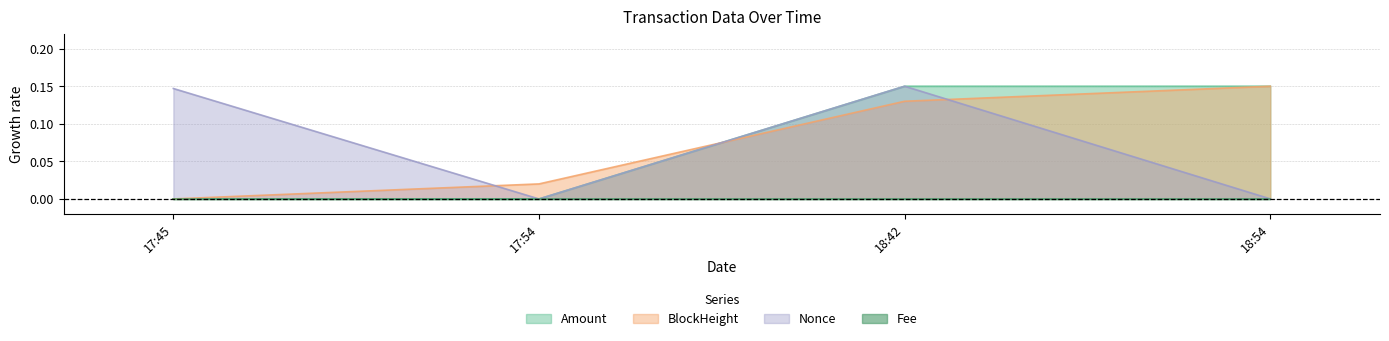

What is the difference between the second highest and second lowest values in the Nonce series?

0.1